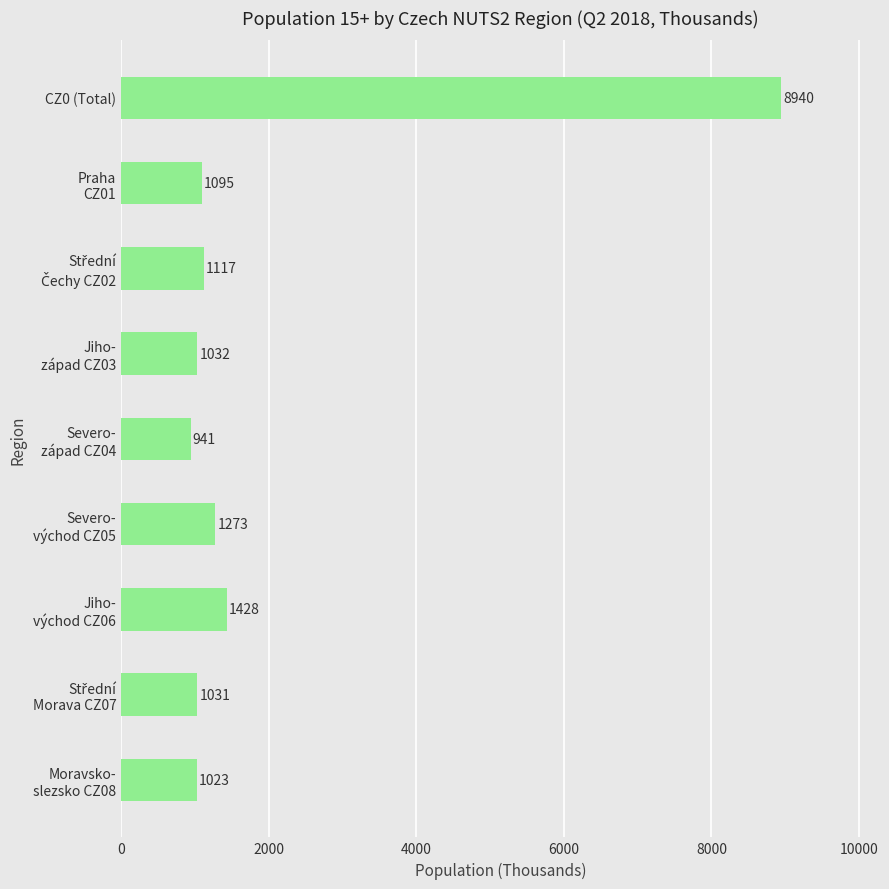

What is the value of the 7th bar from the top?

1428.2